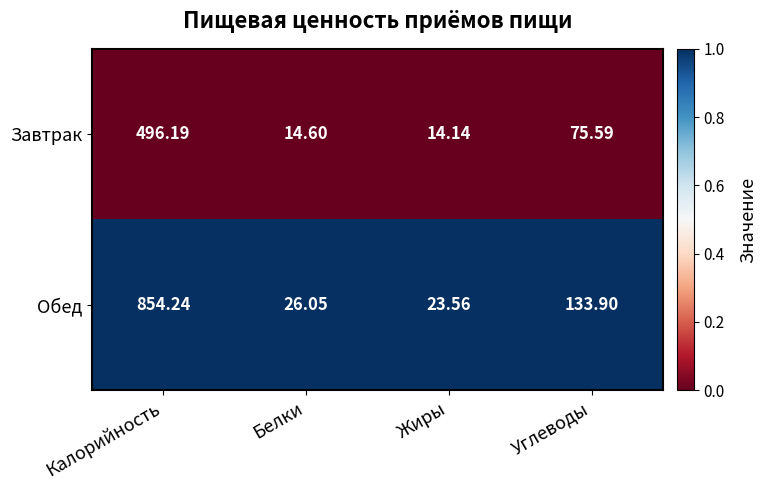

Rank the series at Углеводы from highest to lowest value.

Обед, Завтрак